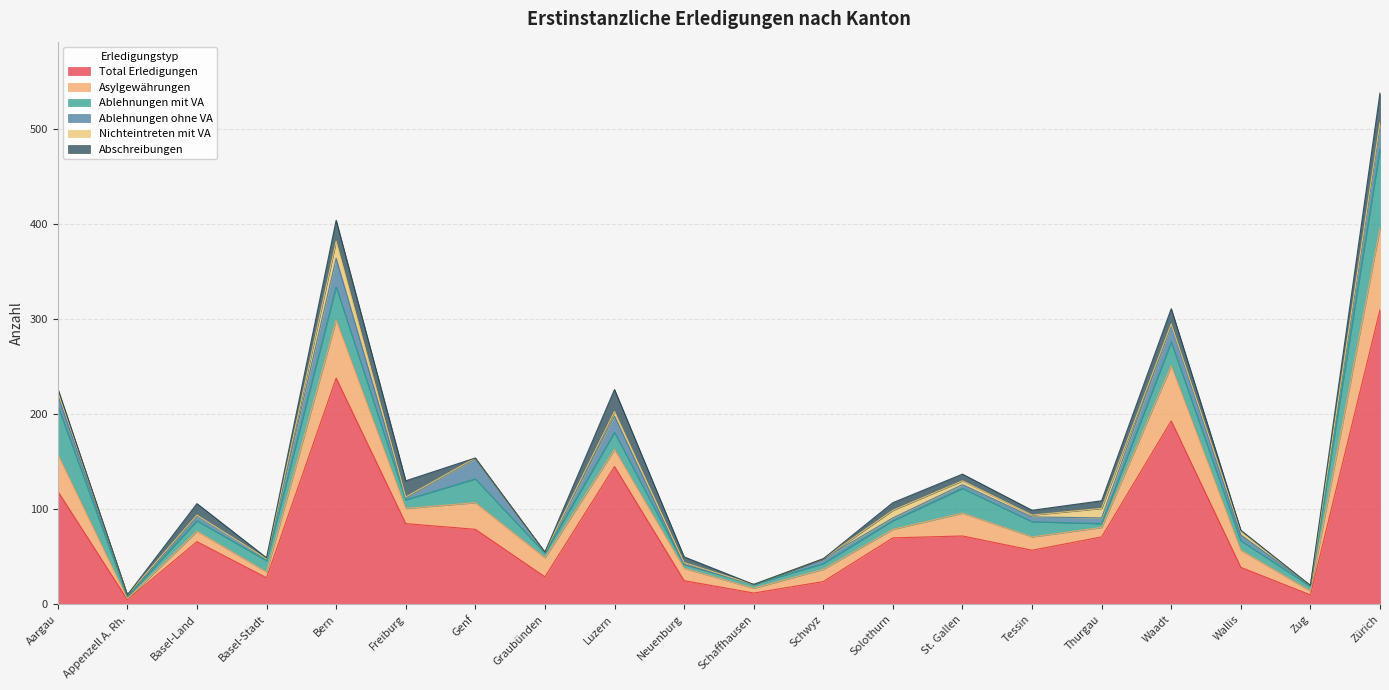

What is the value of the Ablehnungen mit VA point at the 5th from the left?

35